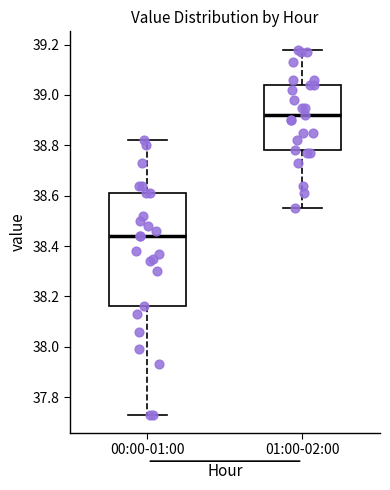

Reading left to right, transcribe this box plot: for each box, give where its median line is, the range the box spans, and where its two whiskers end, as read against the y-axis. The values are not printed on the chart, so give them approximately, as read against the axis.

00:00-01:00: median 38.44, box 38.16 to 38.62, whiskers 37.74 to 38.82
01:00-02:00: median 38.92, box 38.78 to 39.04, whiskers 38.56 to 39.18